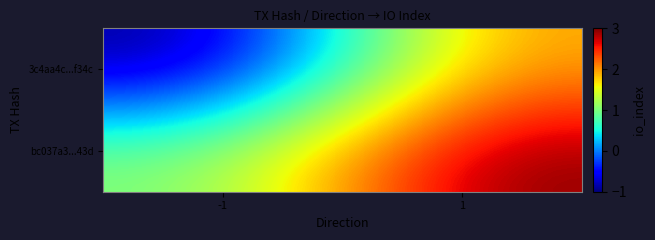

What is the difference between the highest and lowest values at -1?

2